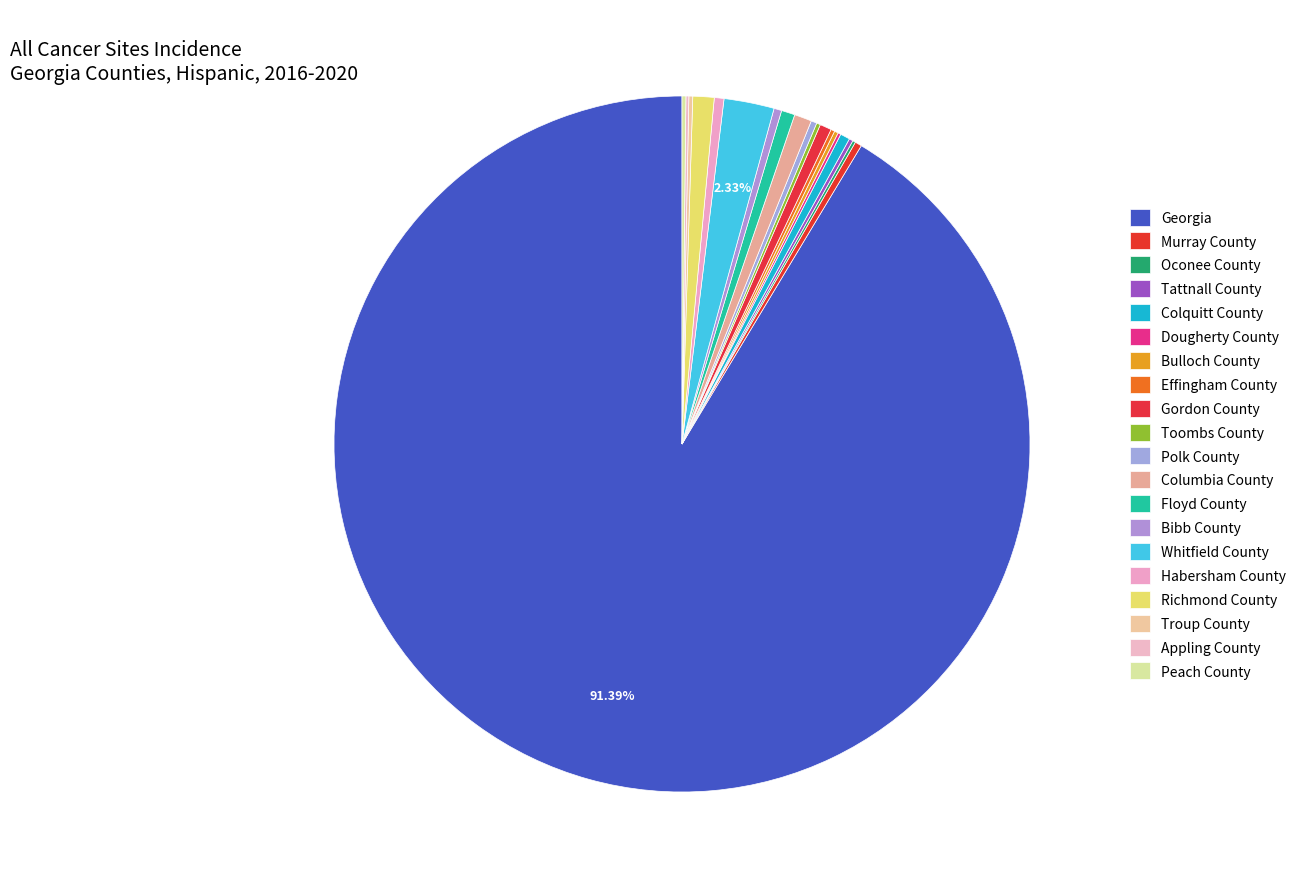

To the nearest percent, what is the difference between the Richmond County and Peach County slice percentages?

1%